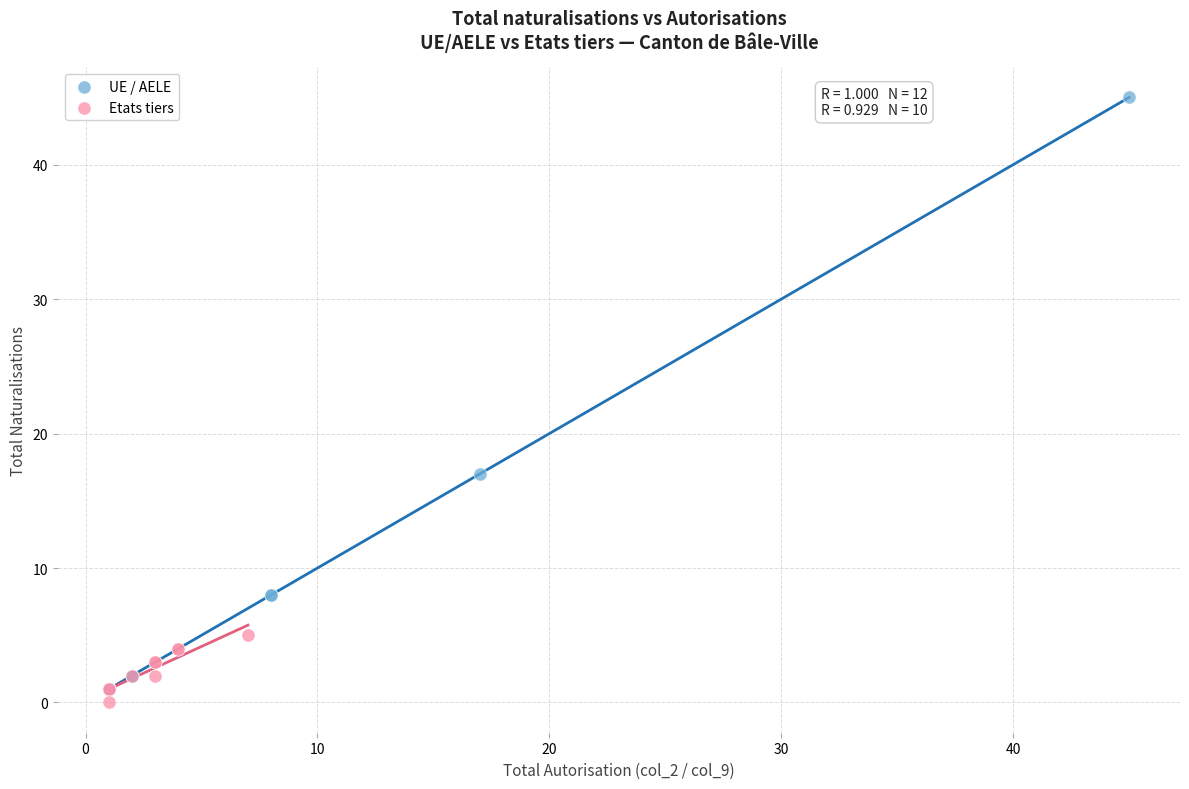

Which series reaches the minimum Y coordinate?

Etats tiers